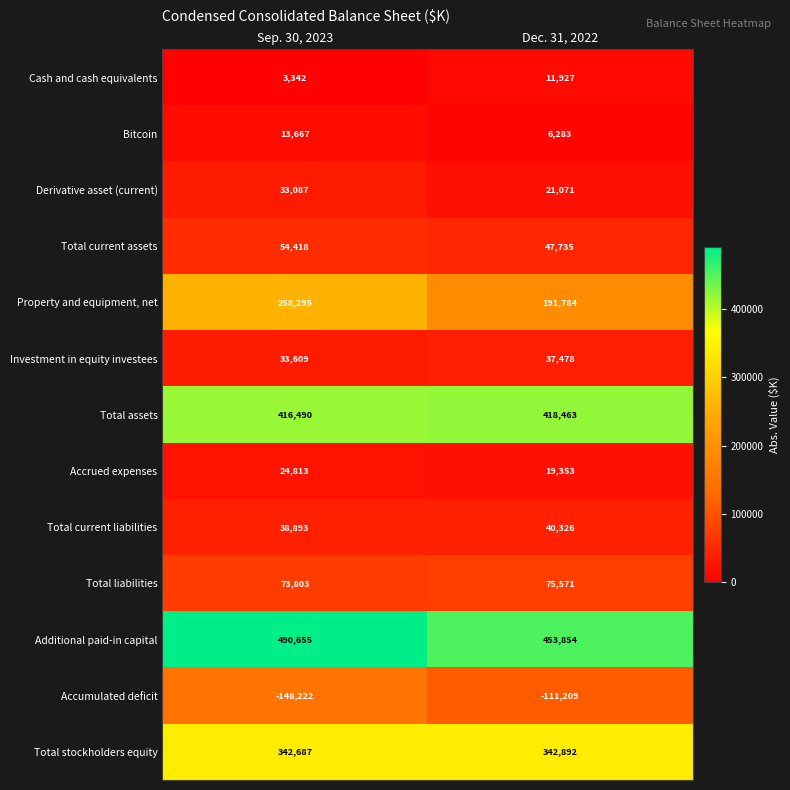

What is the difference between the Accumulated deficit values at Dec. 31, 2022 and Sep. 30, 2023?

37013